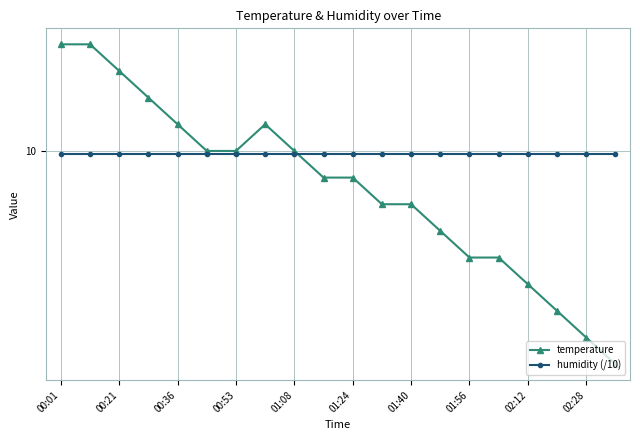

Reading left to right, list all the values displayed in this chart.

temperature: 10.4	10.4	10.3	10.2	10.1	10.0	10.0	10.1	10.0	9.9	9.9	9.8	9.8	9.7	9.6	9.6	9.5	9.4	9.3	9.2
humidity (/10): 10.0	10.0	10.0	10.0	10.0	10.0	10.0	10.0	10.0	10.0	10.0	10.0	10.0	10.0	10.0	10.0	10.0	10.0	10.0	10.0